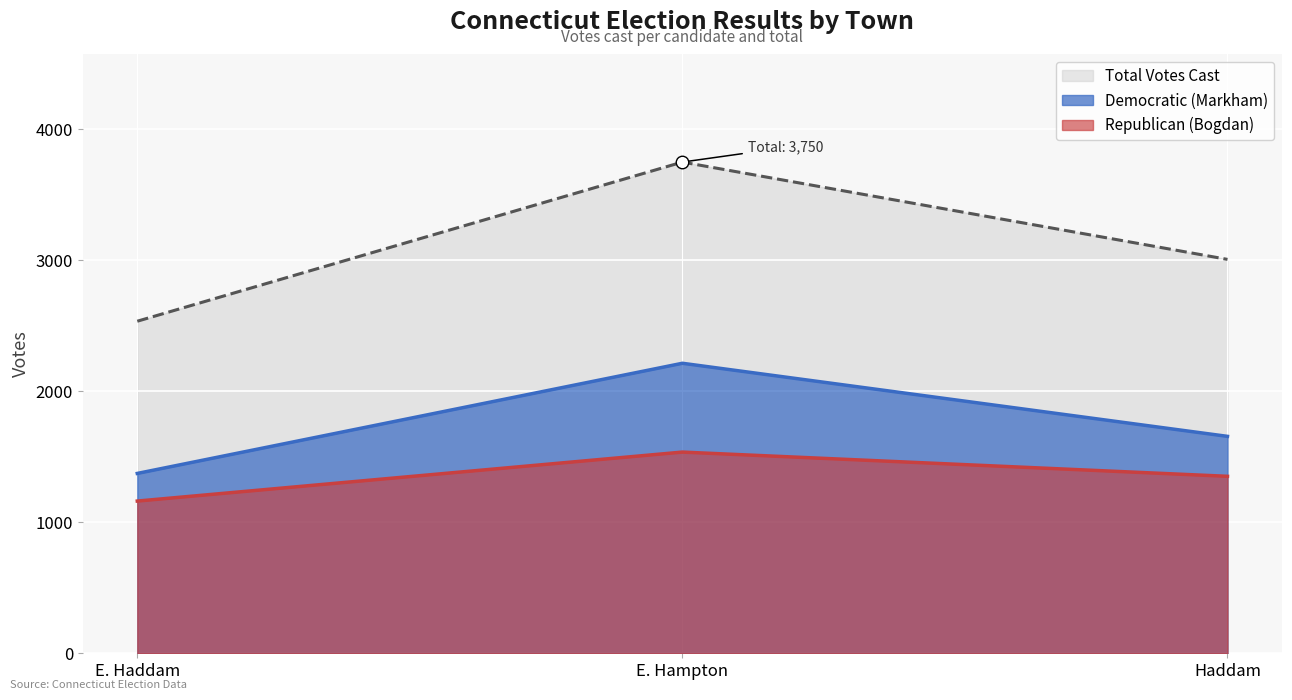

What is the difference between the maximum and minimum values in the Democratic (Markham) series?

841